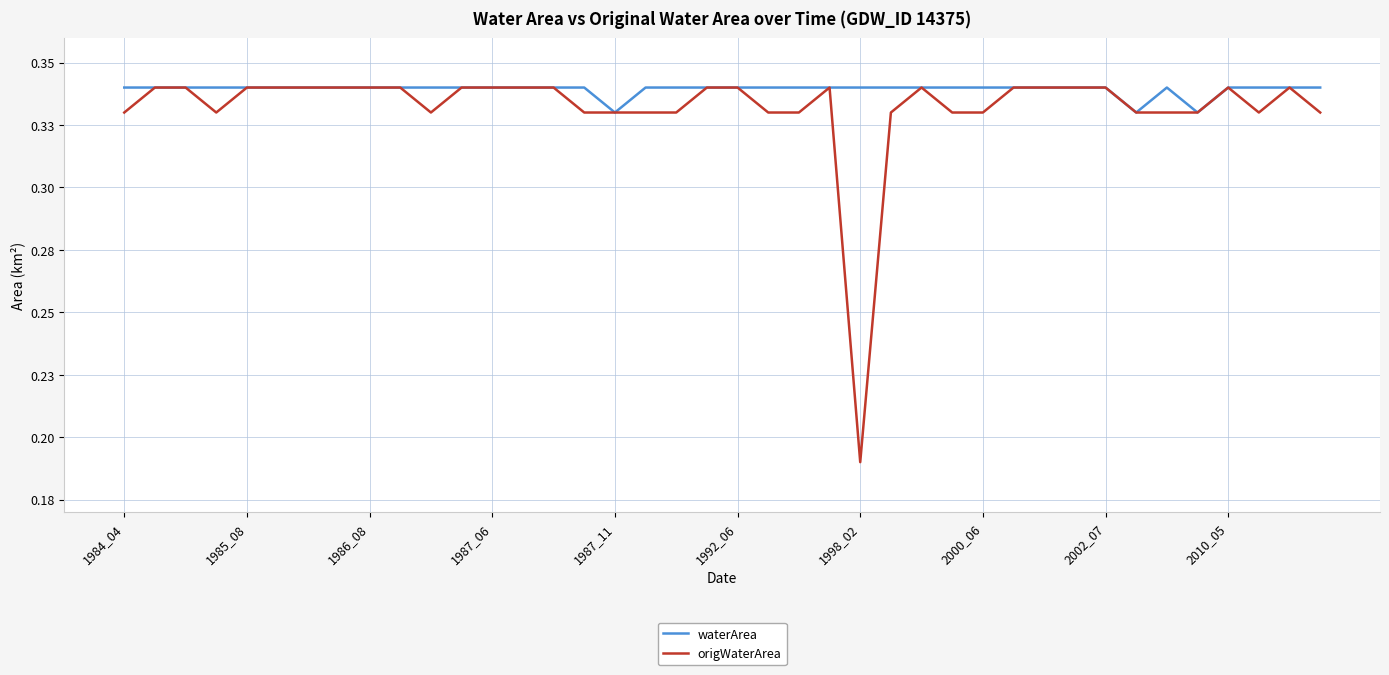

How many interior local valleys does the waterArea series have?

3